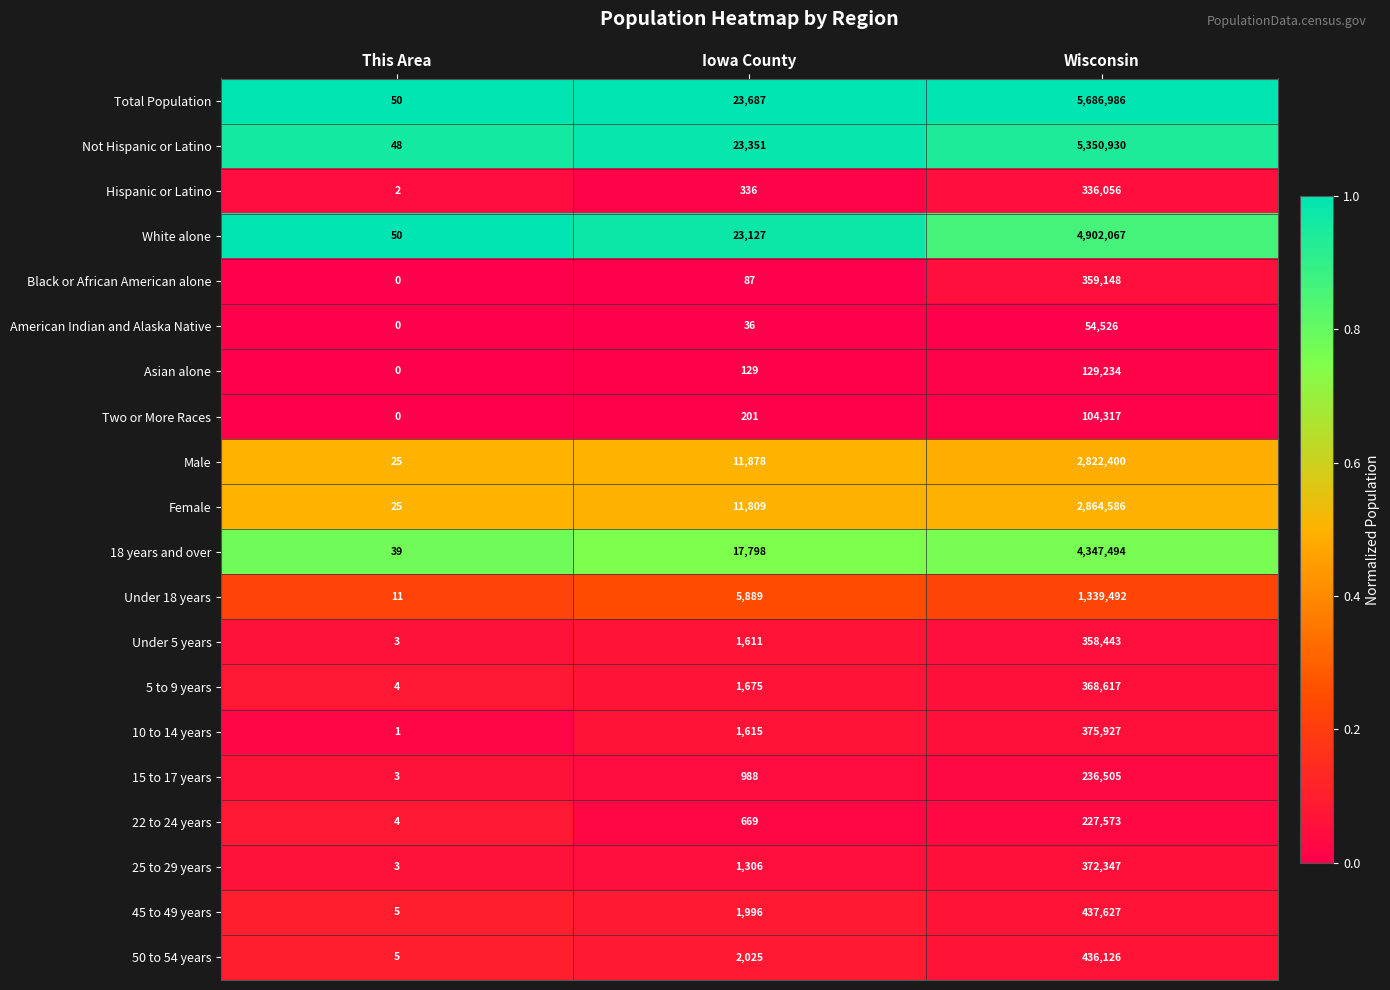

Which series has the largest range (max minus min)?

Total Population